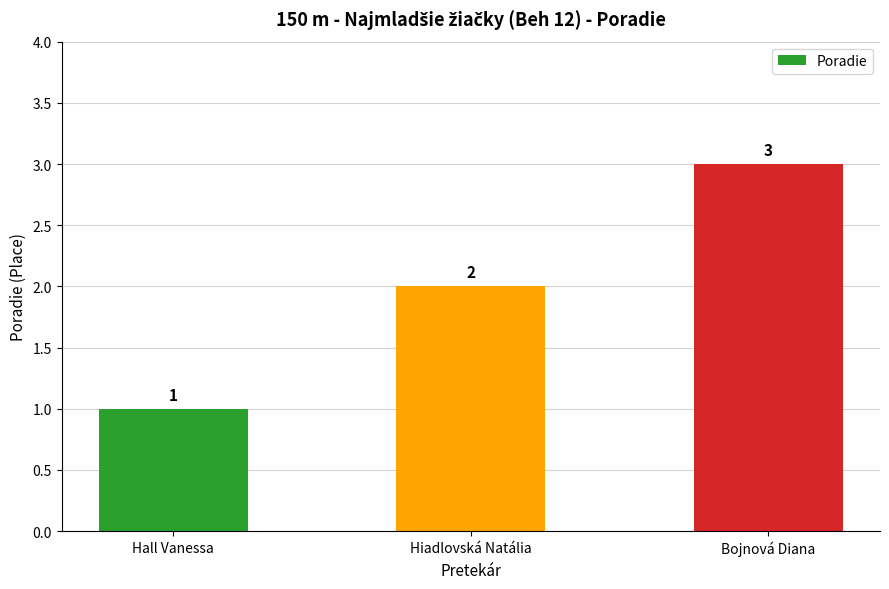

Reading left to right, transcribe all the data shown in this chart.

1	2	3